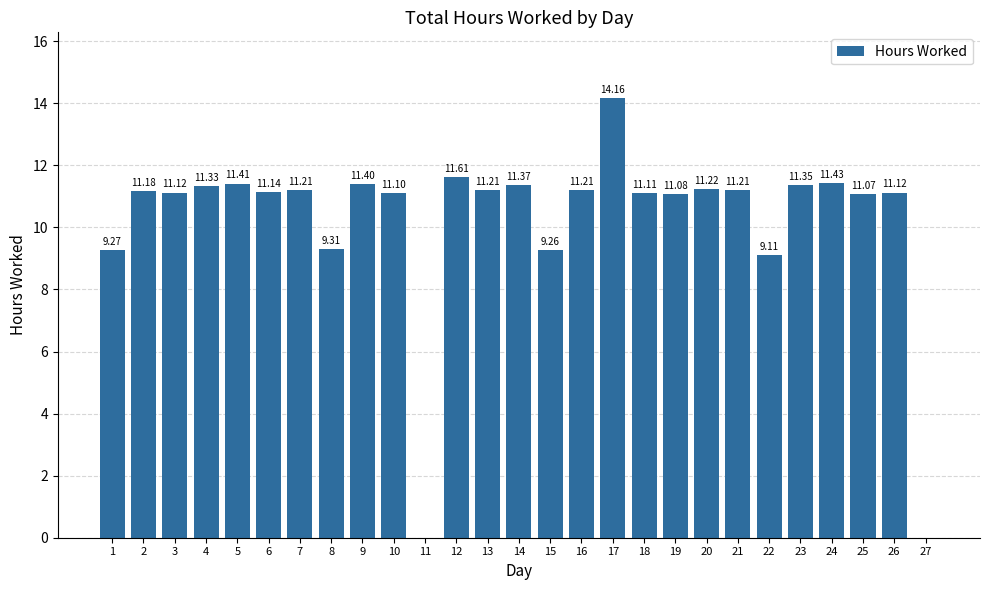

What is the sum of all values?

276.0